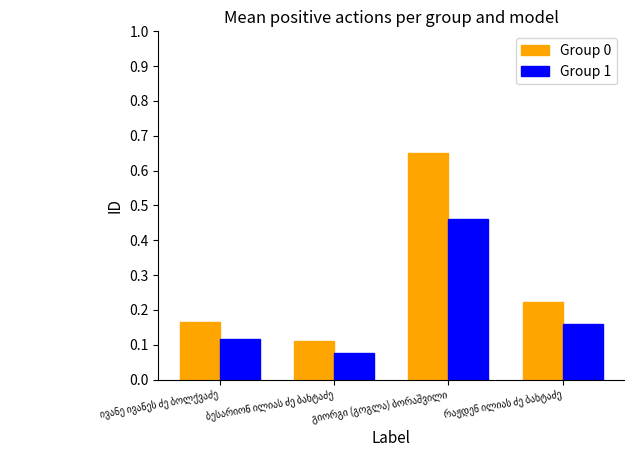

Which series has the largest total across all categories?

Group 0